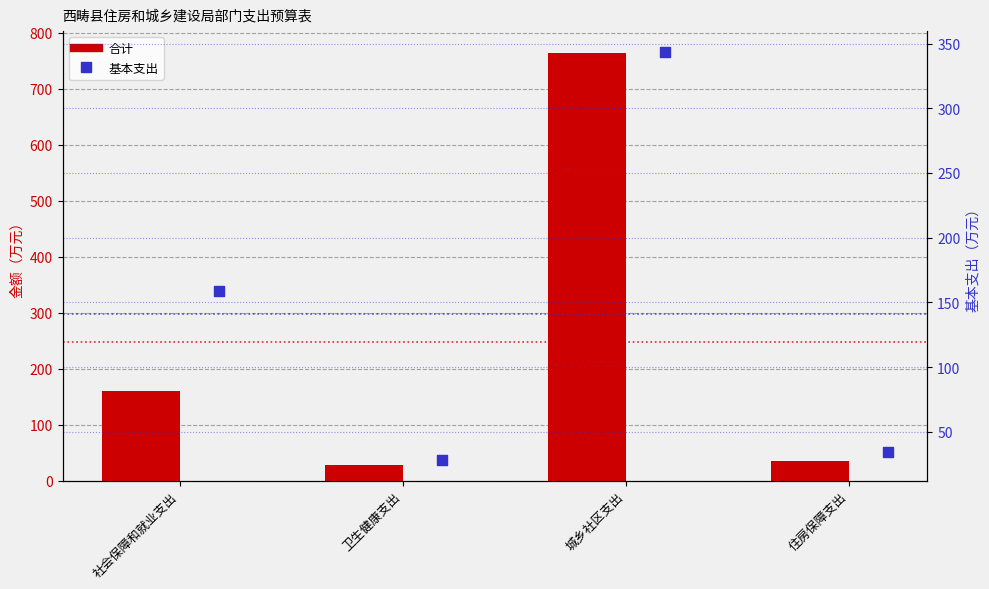

Which series has the largest total across all categories?

合计